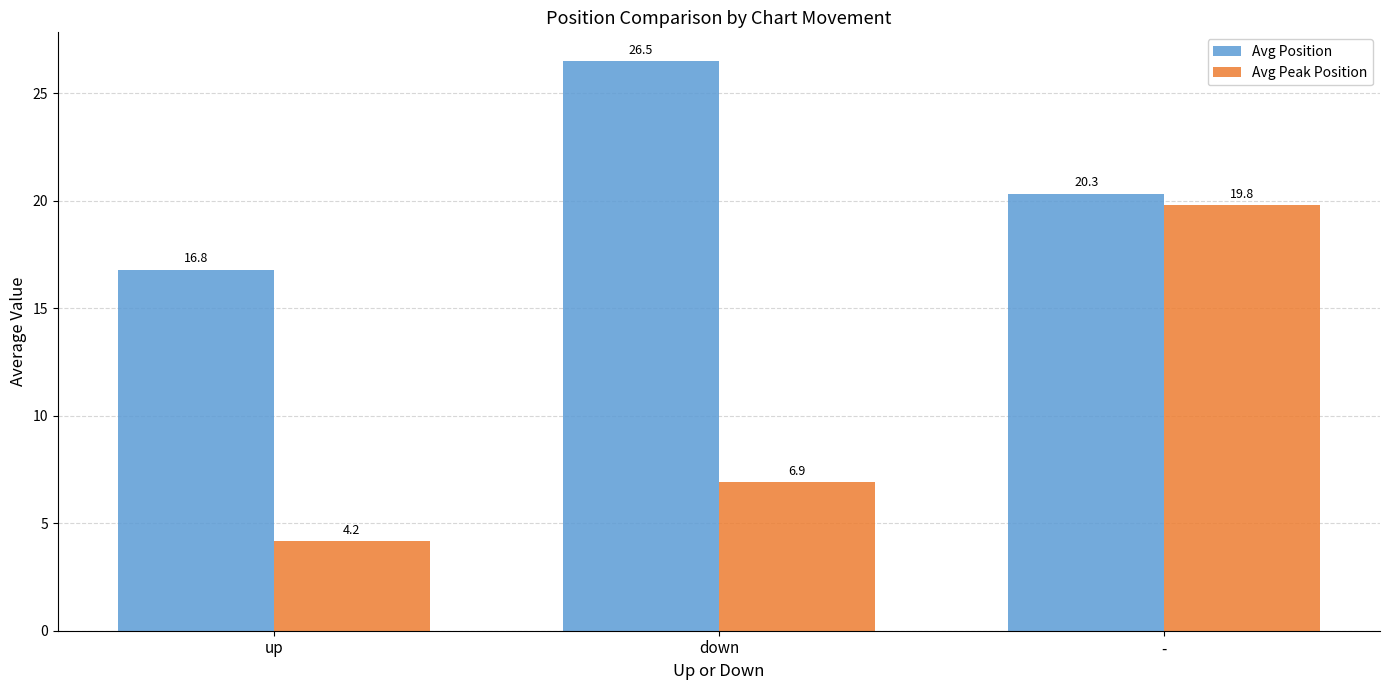

True or false: Avg Peak Position has a value of 19.8 at -.

True